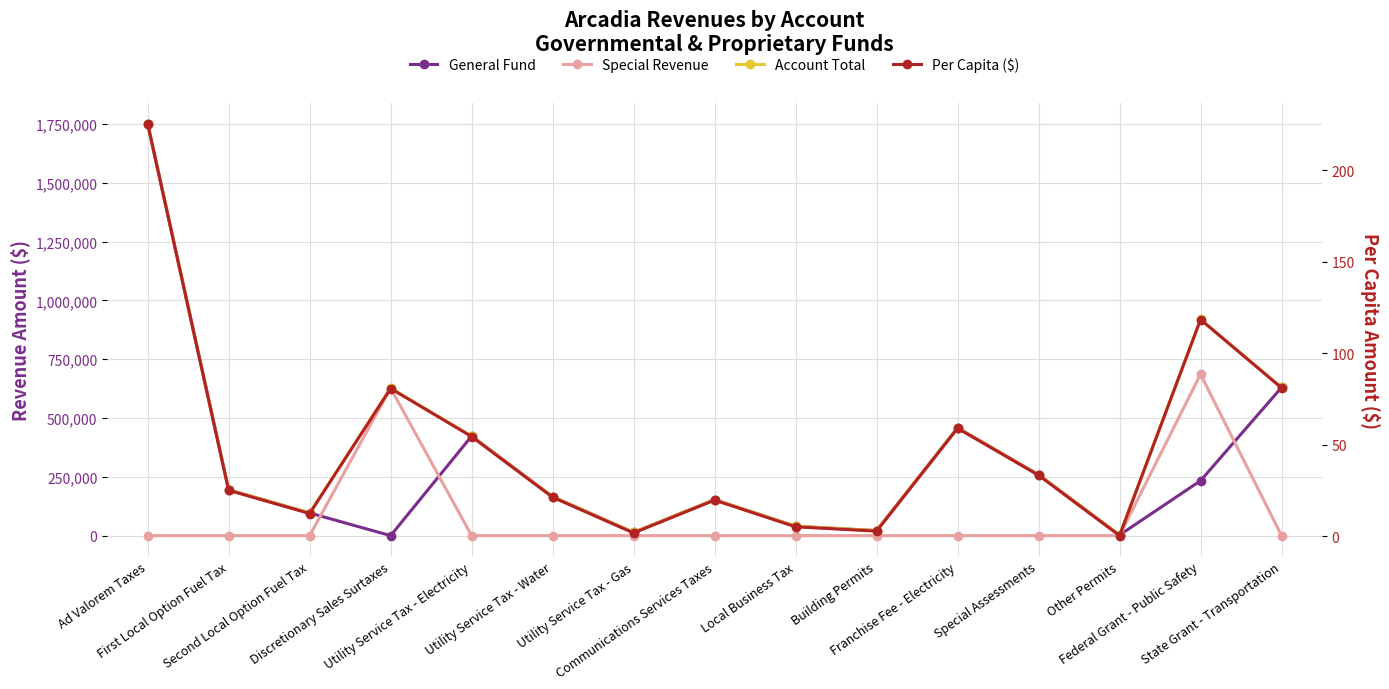

What is the spread (max minus min) of values at First Local Option Fuel Tax?

194831.0